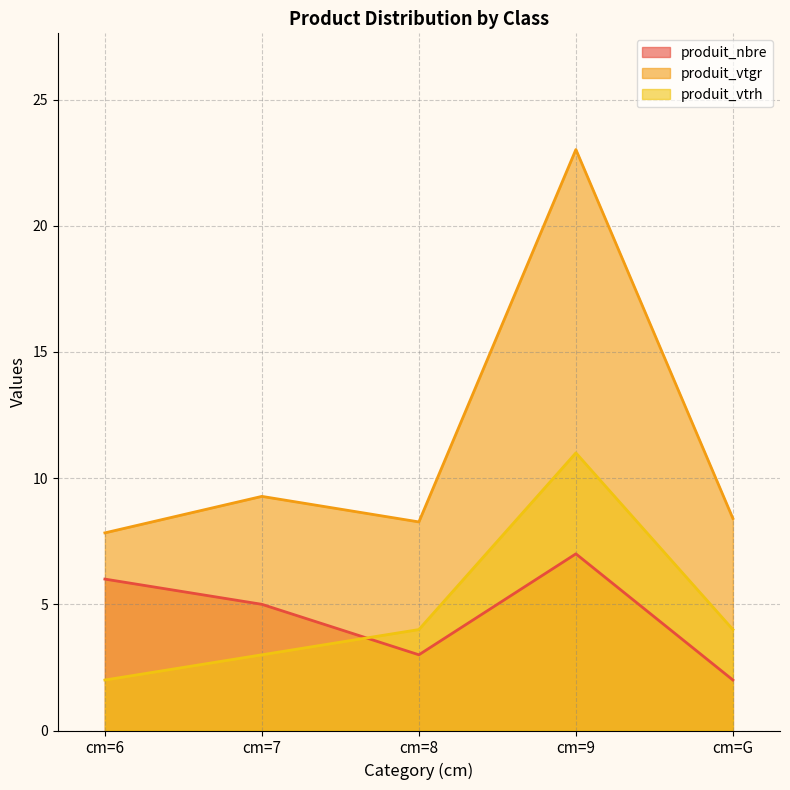

At which label does produit_vtrh first exceed 4?

cm=9